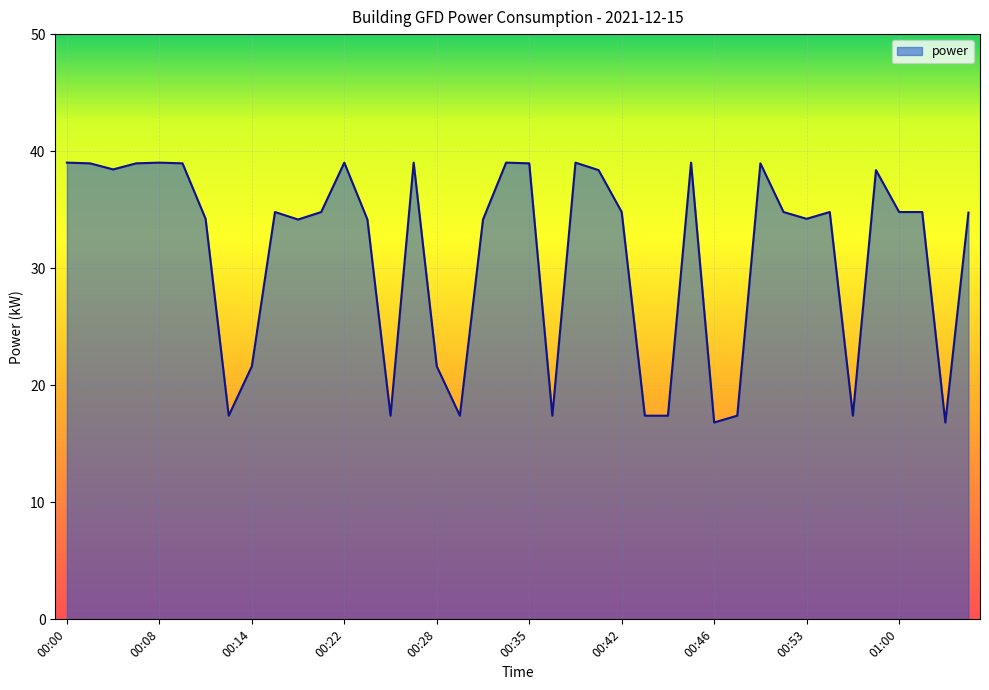

What is the difference between the maximum and minimum values?

22.2